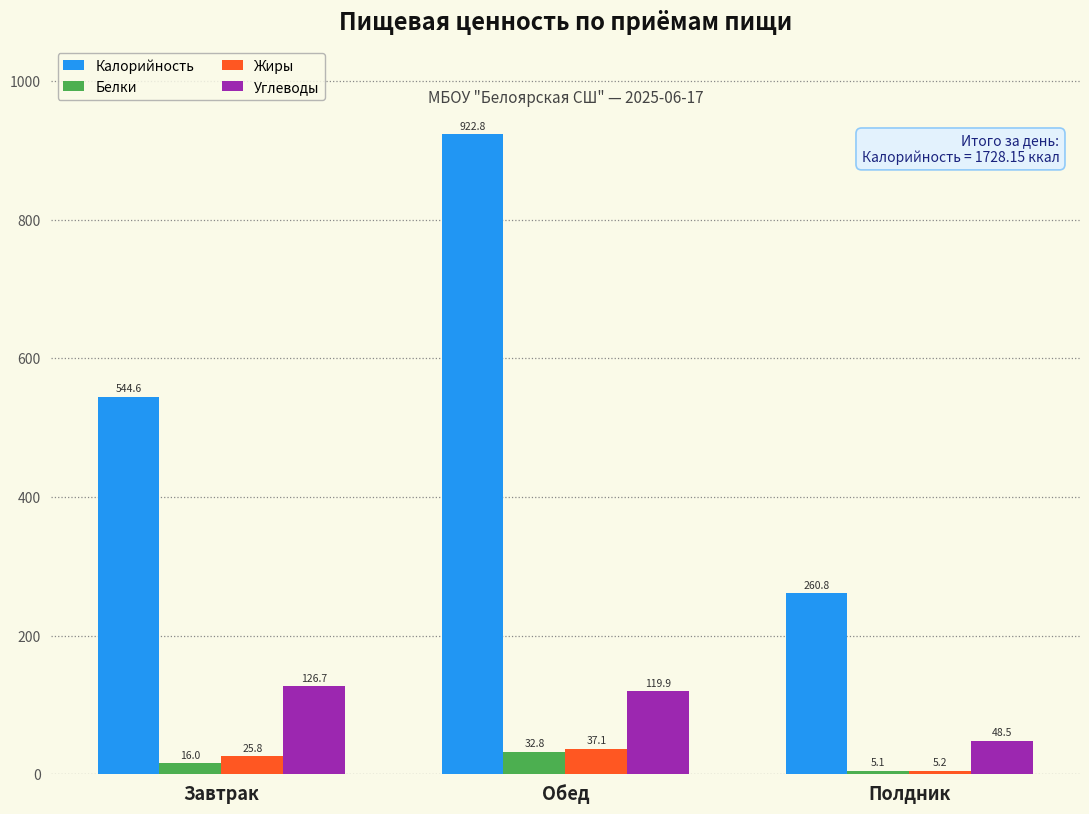

Is it true that Калорийность equals 544.6 at Завтрак?

True